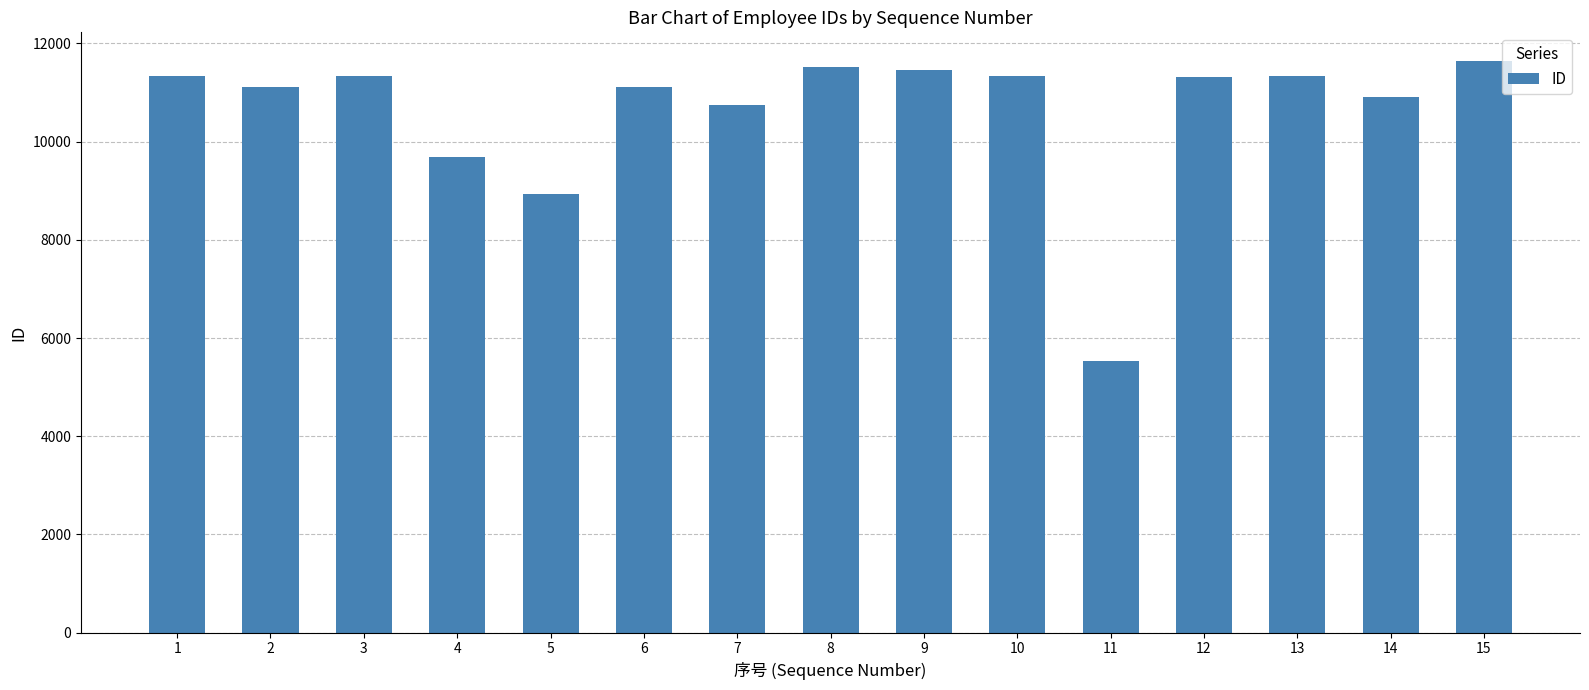

Approximately how many times larger is the value at 4 compared to 9?

0.8